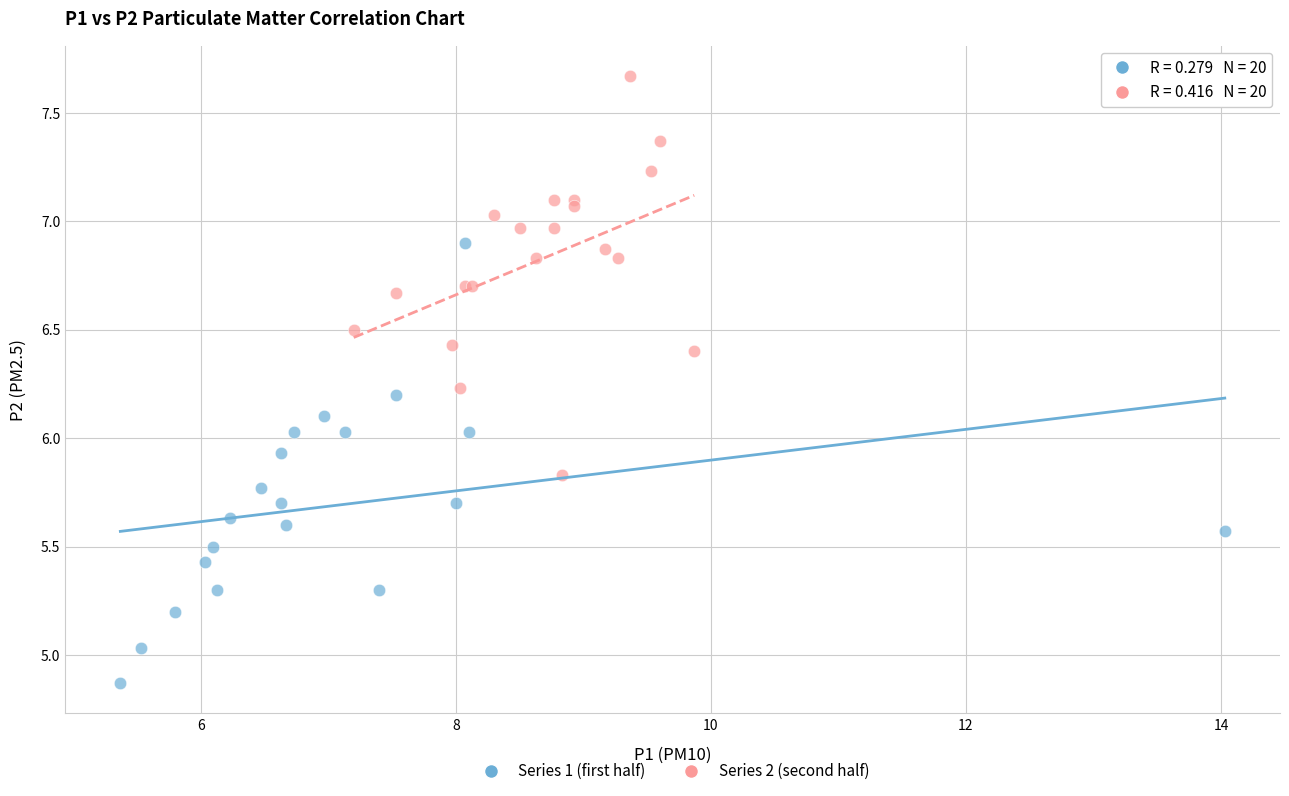

Which series contains the lowest Y value?

Series 1 (first half)